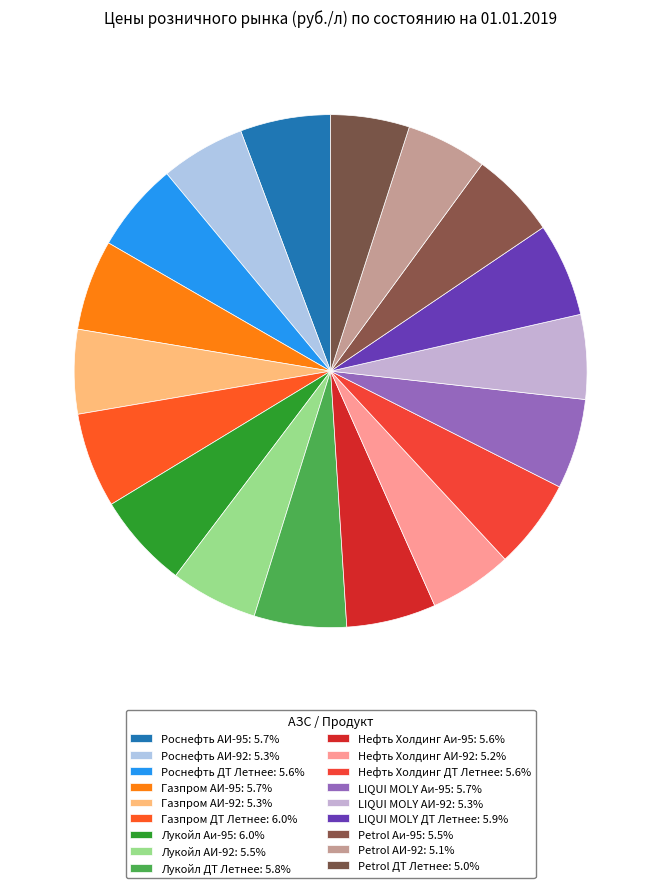

Is it true that LIQUI MOLY ДТ Летнее is 6% of the pie?

True